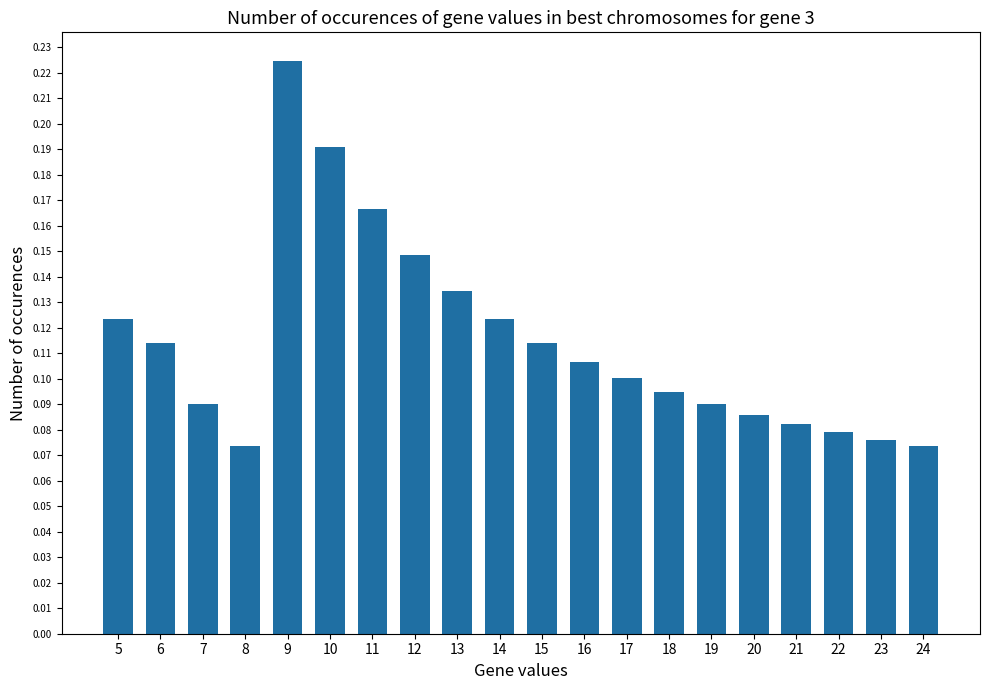

Is it true that the value at 13 is 0.1?

True